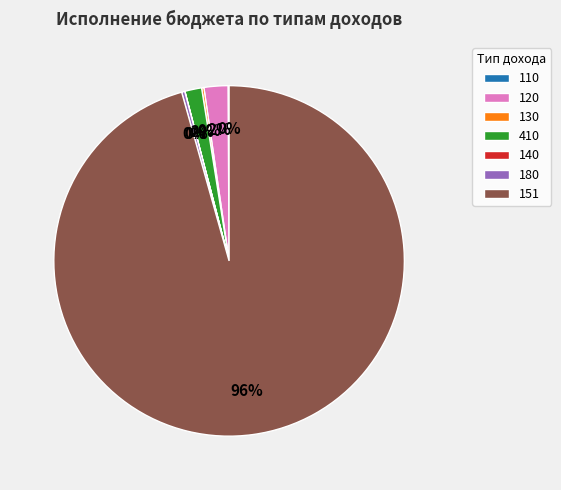

Combined, do 410 and 180 account for over 50%?

No